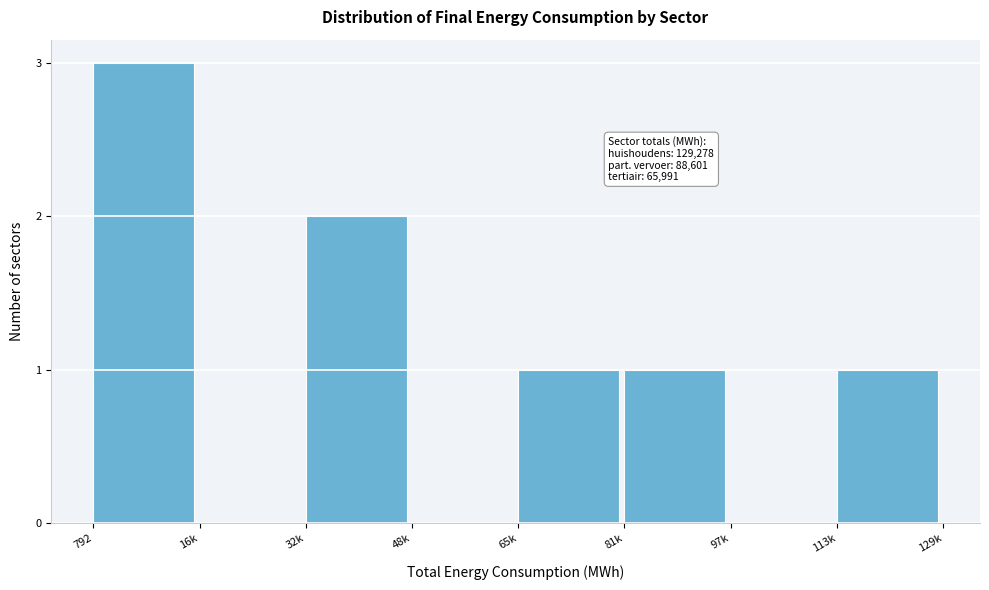

Reading left to right, what are all the values shown in this chart?

792=3	16k=0	32k=2	48k=0	65k=1	81k=1	97k=0	113k=1